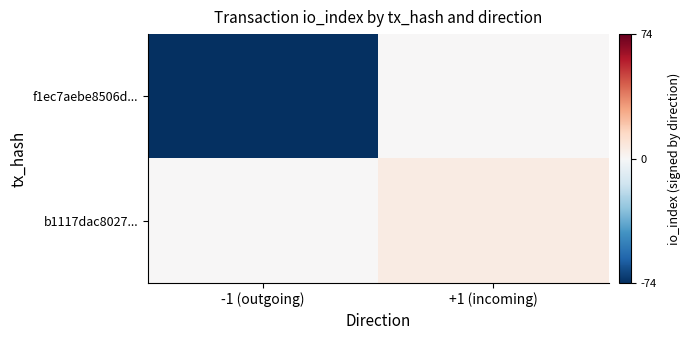

Which series has the largest range (max minus min)?

f1ec7aebe8506d...